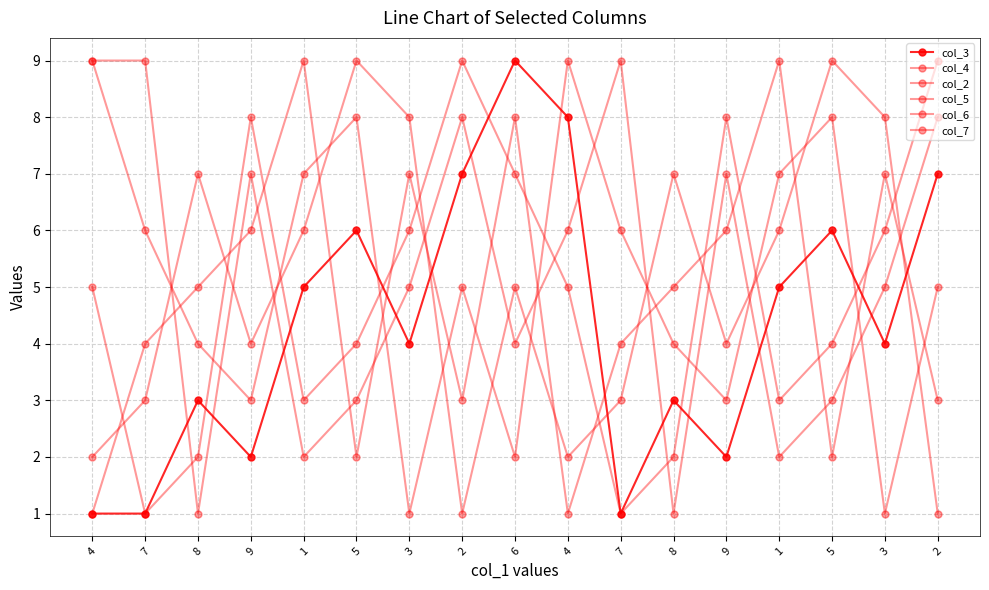

How many distinct data groups are displayed?

6